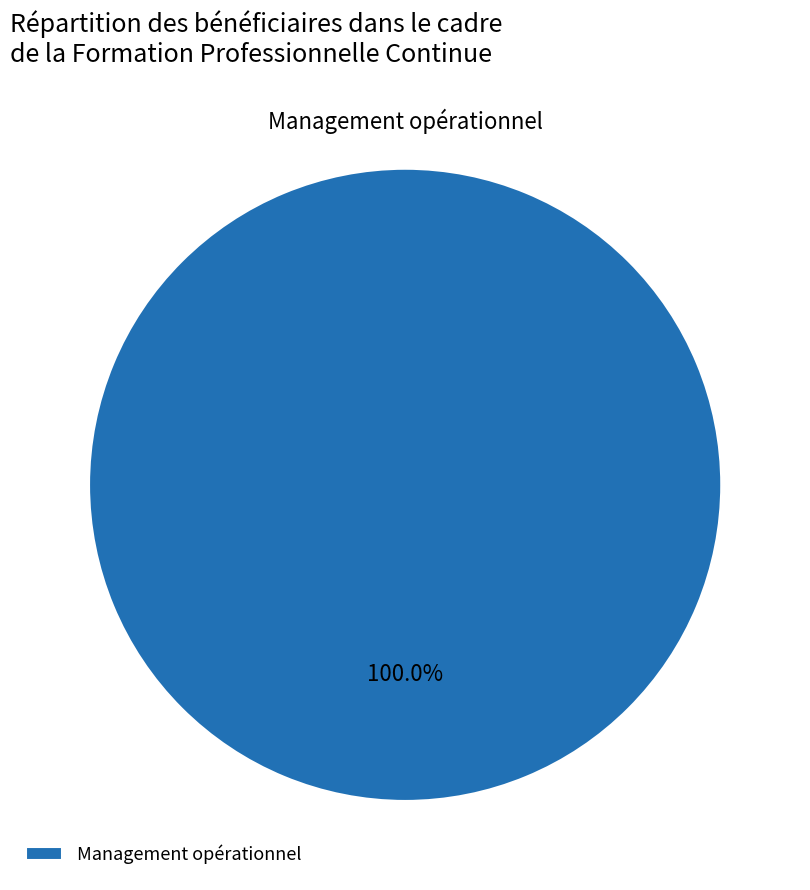

Is there a majority slice in this chart?

Yes